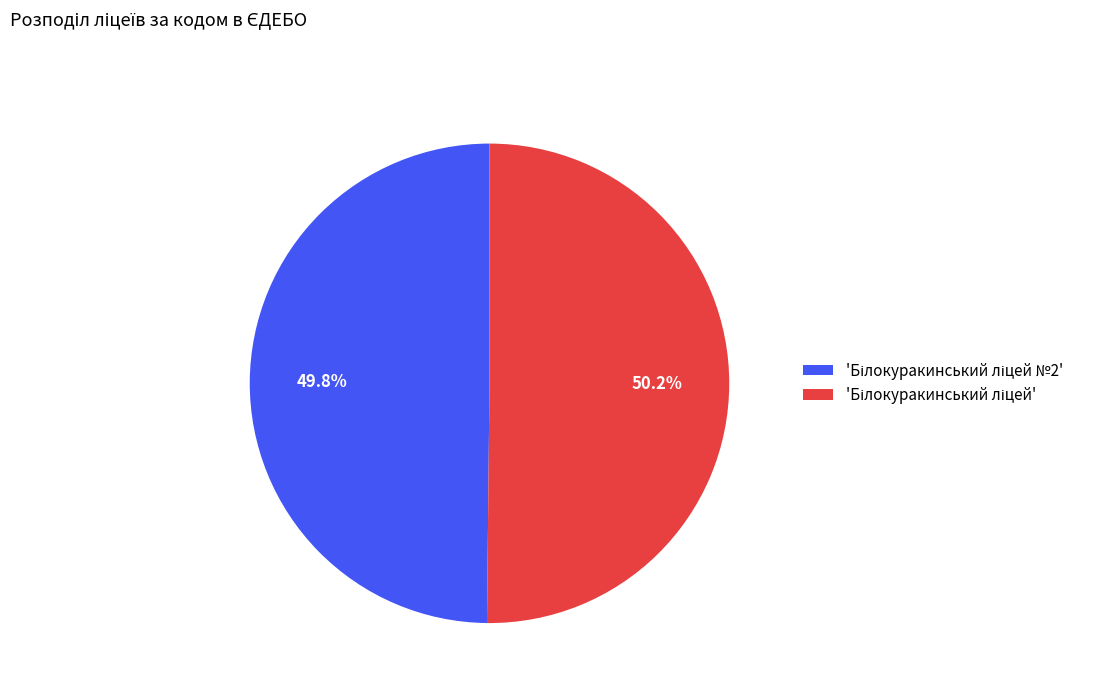

Is there any slice that represents more than half of the pie?

Yes